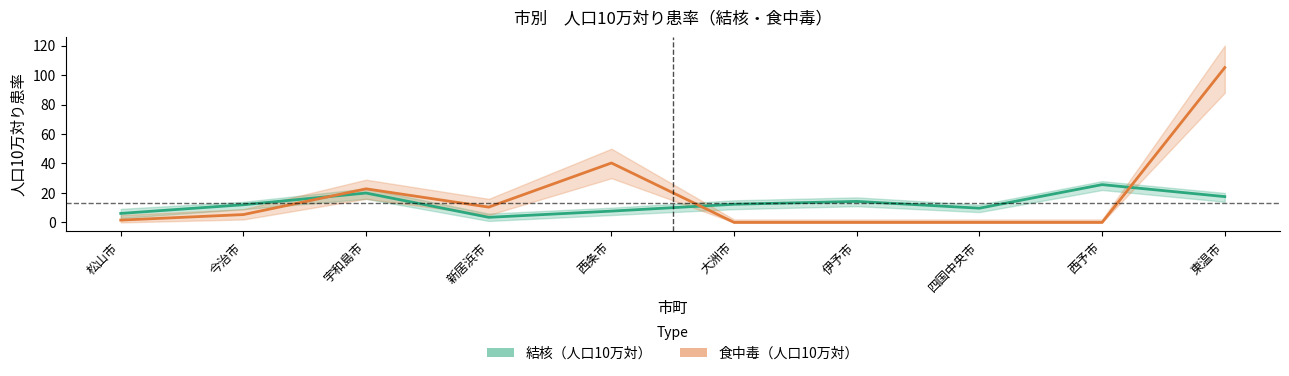

What is the total value across all series at 松山市?

7.7